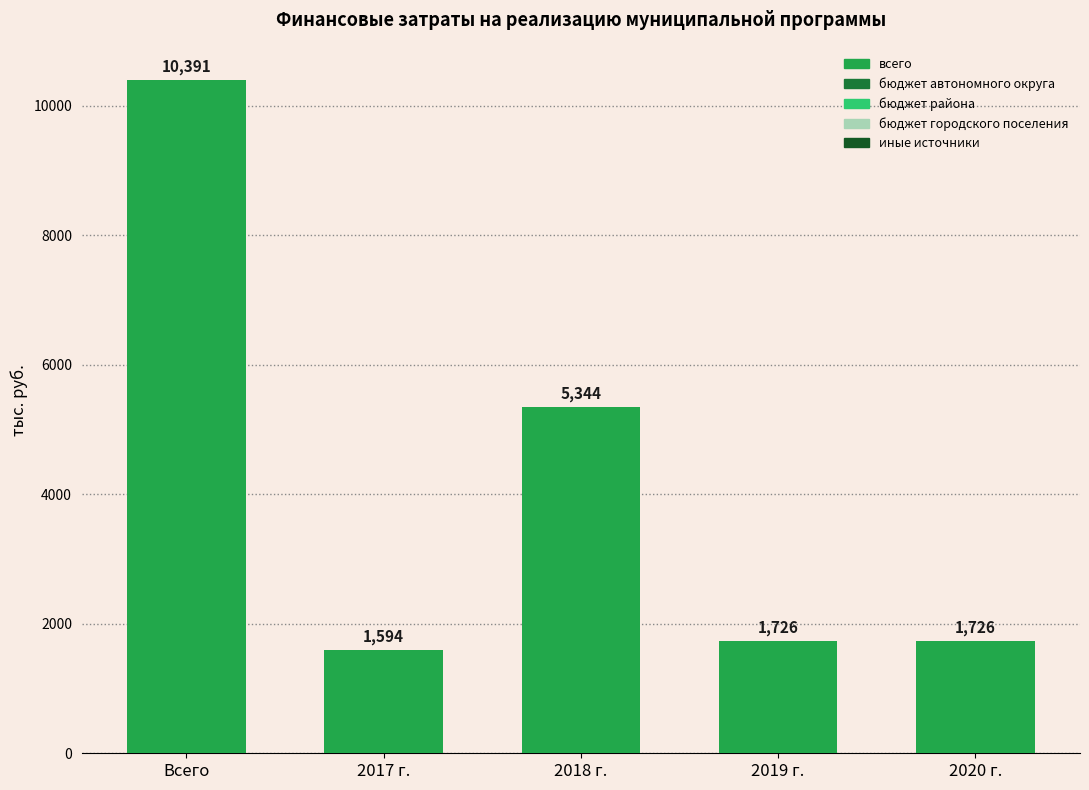

Count the number of data series in this chart.

1